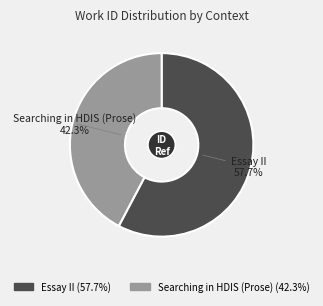

Between Essay II and Searching in HDIS (Prose), which is larger?

Essay II